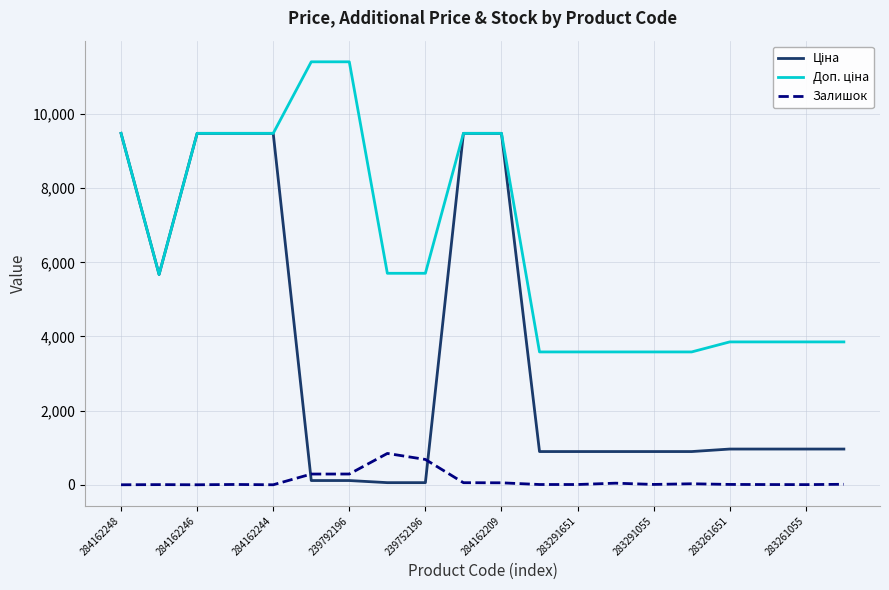

At which label does Ціна reach its peak?

284162248